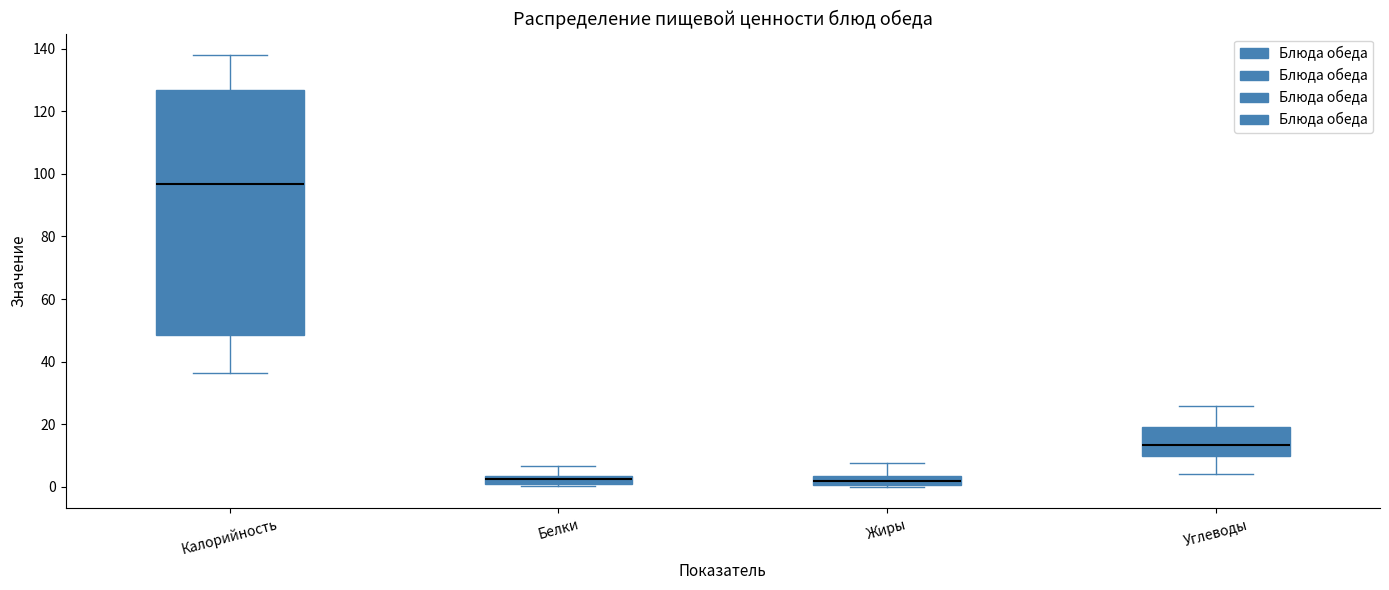

Where is the lower edge of the box for Жиры on the y-axis? The values are not printed on the chart, so give them approximately, as read against the axis.

0